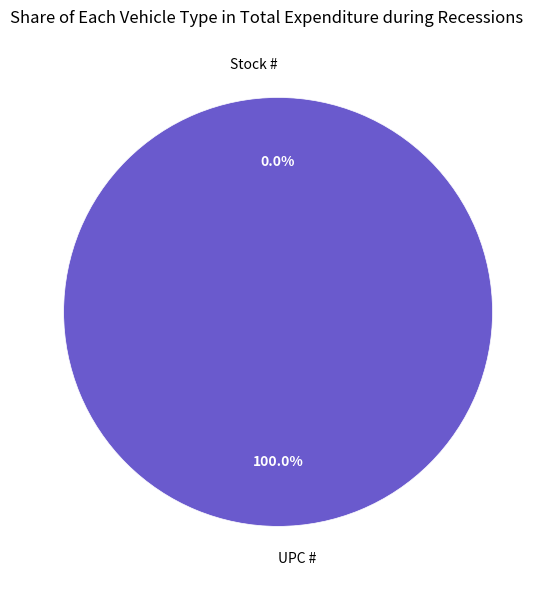

What percentage is the UPC # slice, to the nearest percent?

100%